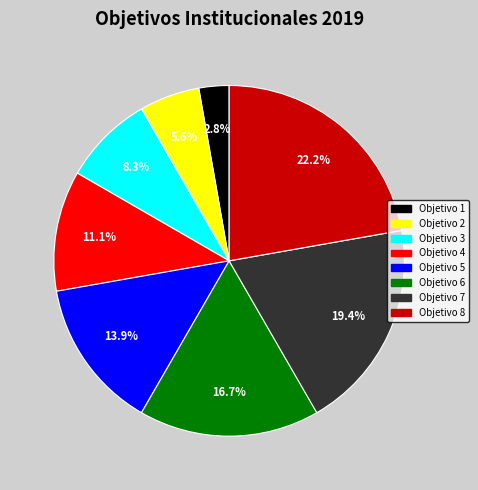

Approximately how many times larger is the value at Objetivo 6 compared to Objetivo 5?

1.2